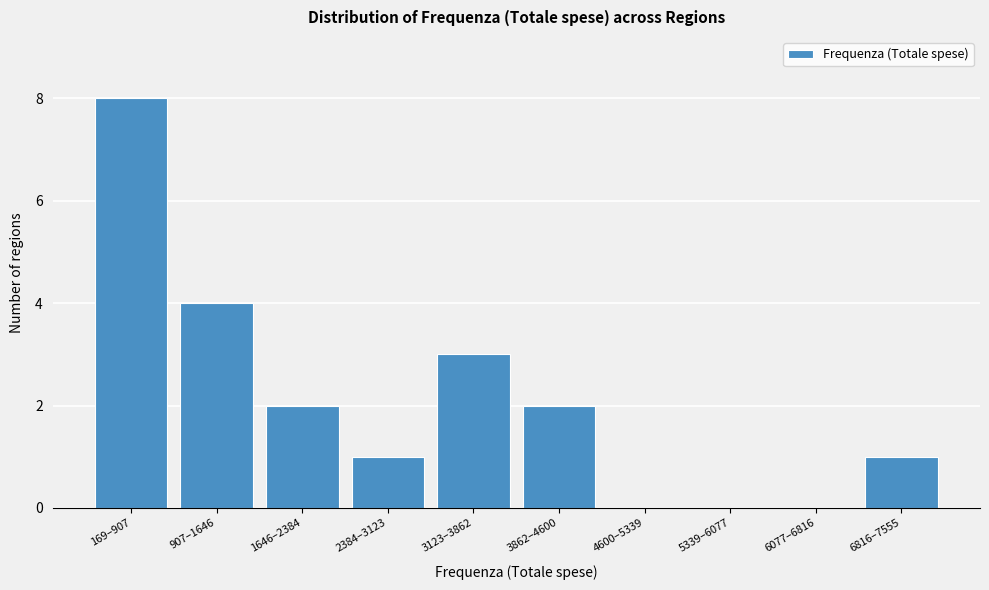

Reading left to right, list all the values displayed in this chart.

169–907=8	907–1646=4	1646–2384=2	2384–3123=1	3123–3862=3	3862–4600=2	4600–5339=0	5339–6077=0	6077–6816=0	6816–7555=1